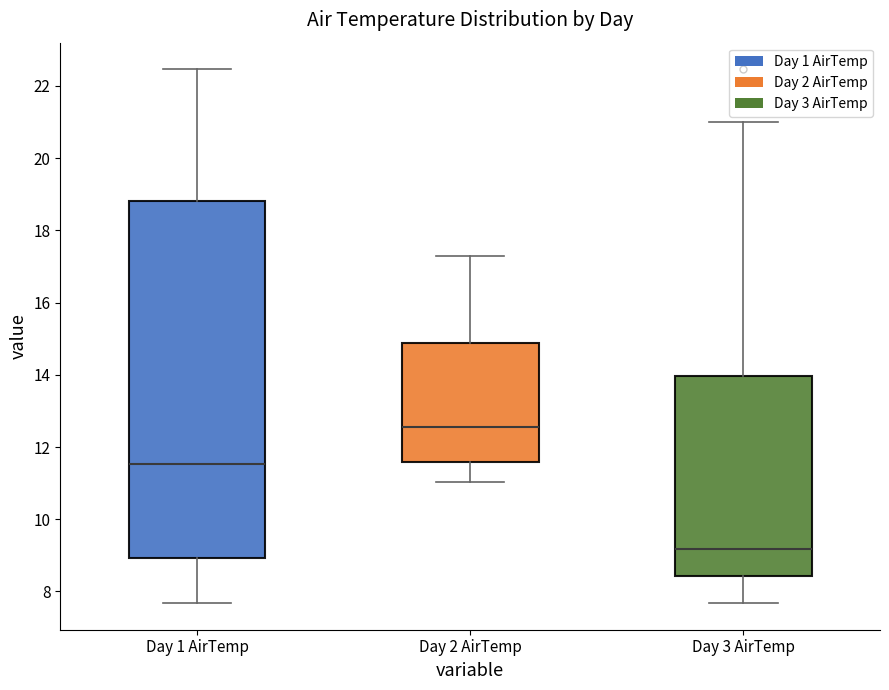

Comparing the boxes themselves (not the whiskers), which one is the tallest?

Day 1 AirTemp